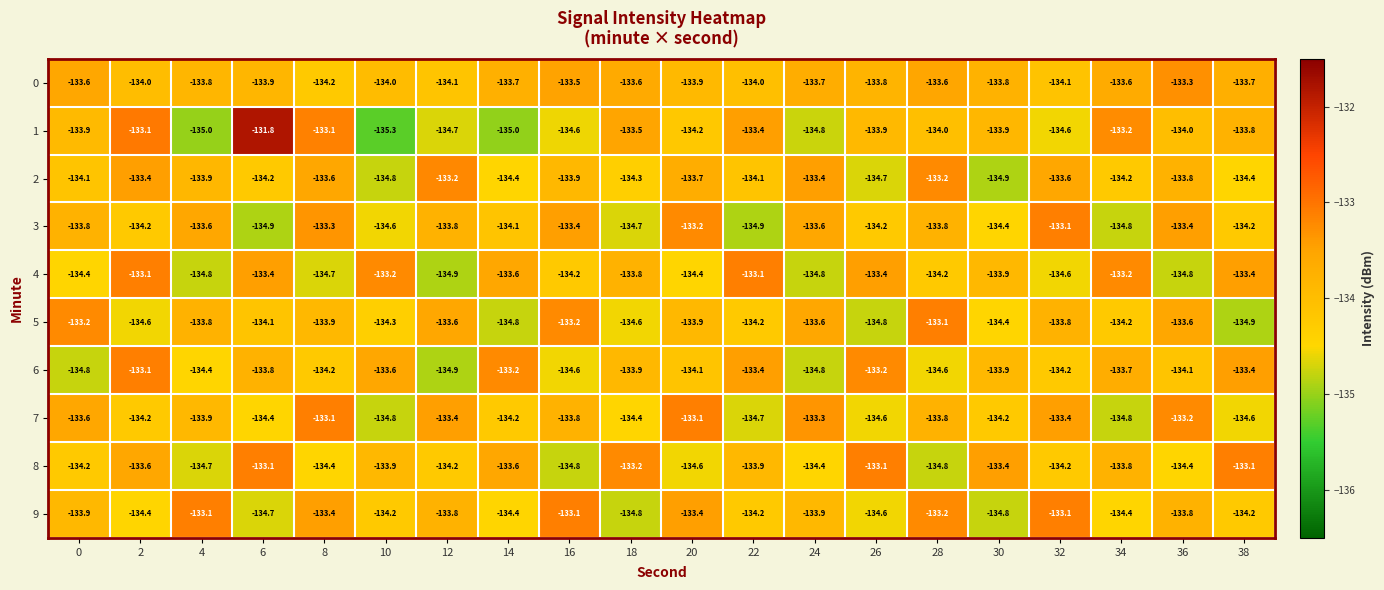

Is it true that 3 equals -92.2 at 18?

False